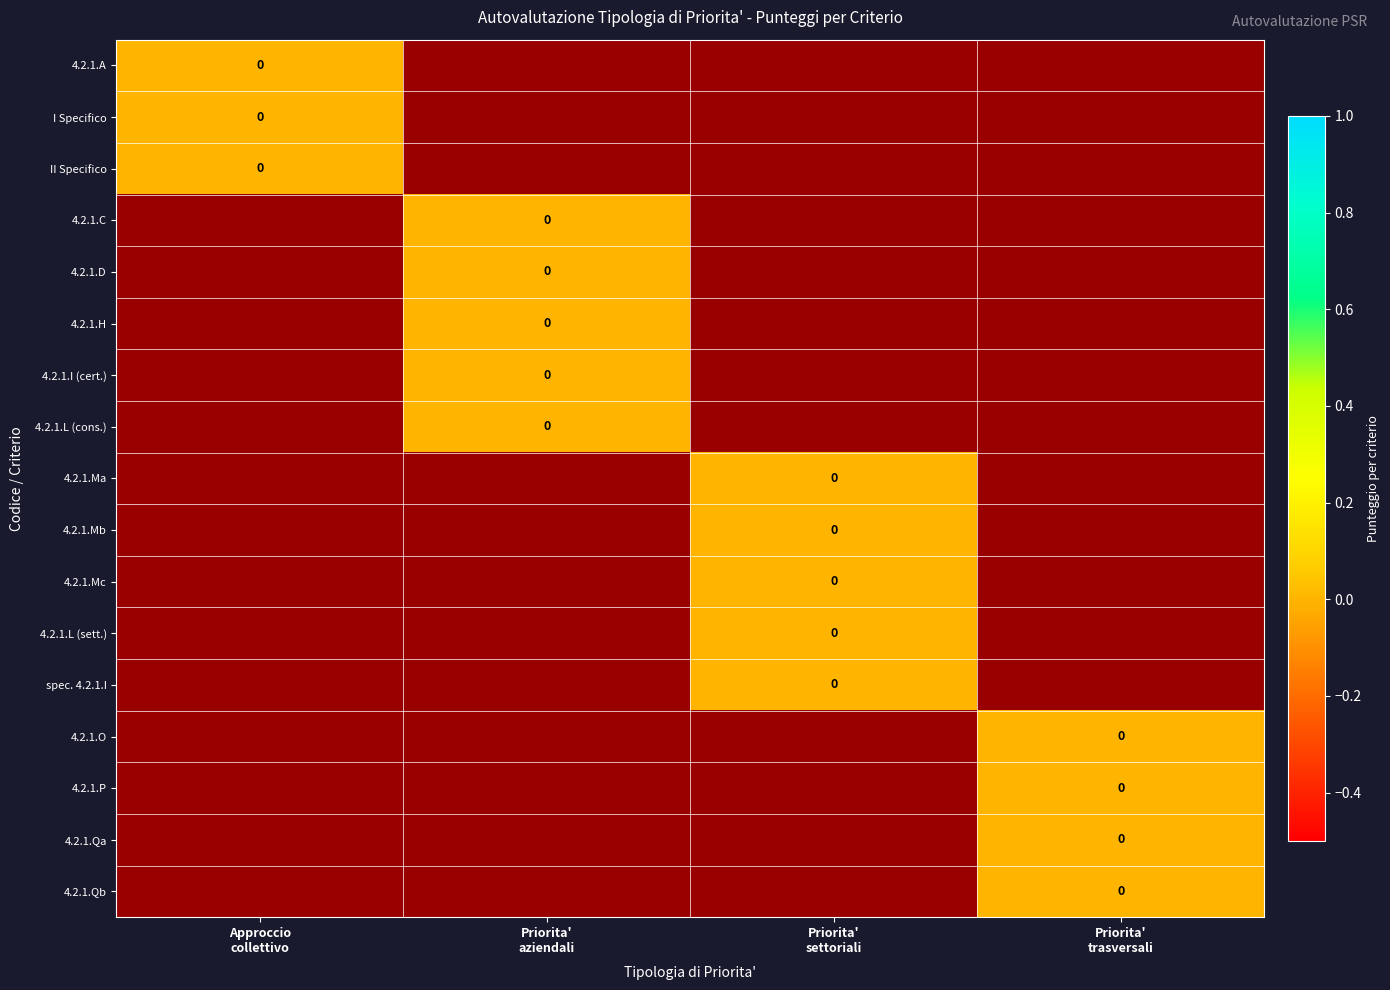

How many values in 4.2.1.C are below zero?

3